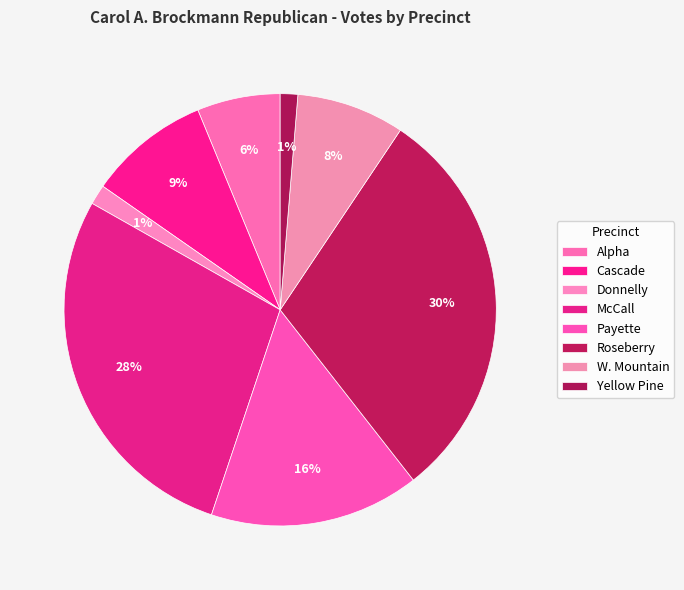

How many segments does this pie chart have?

8